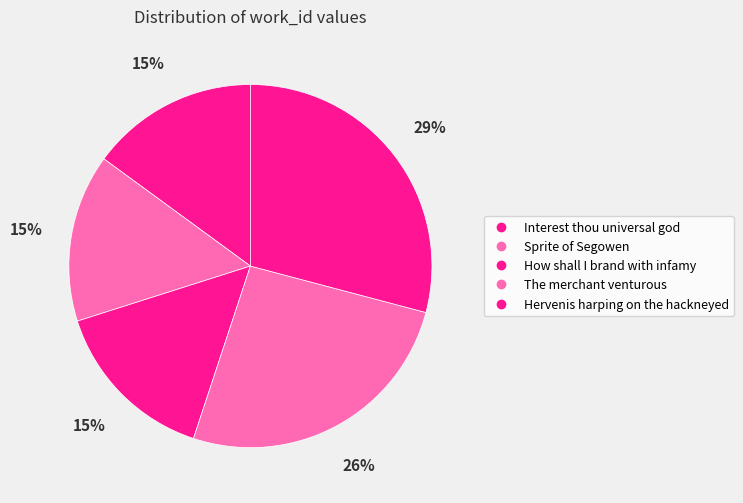

Do Sprite of Segowen and How shall I brand with infamy together represent more than half of the pie?

No